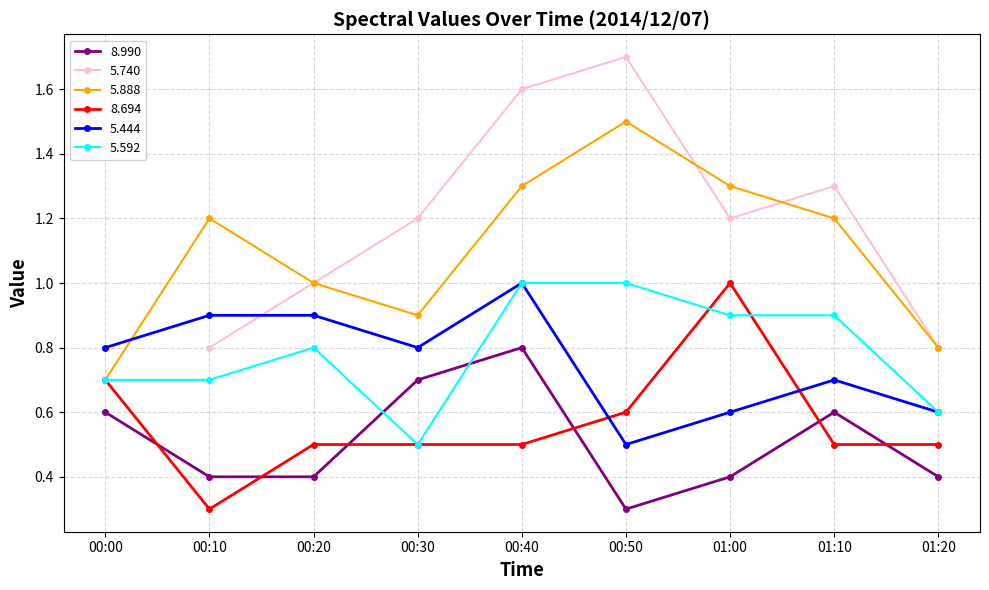

What is the difference between the maximum and minimum values in the 5.888 series?

0.8